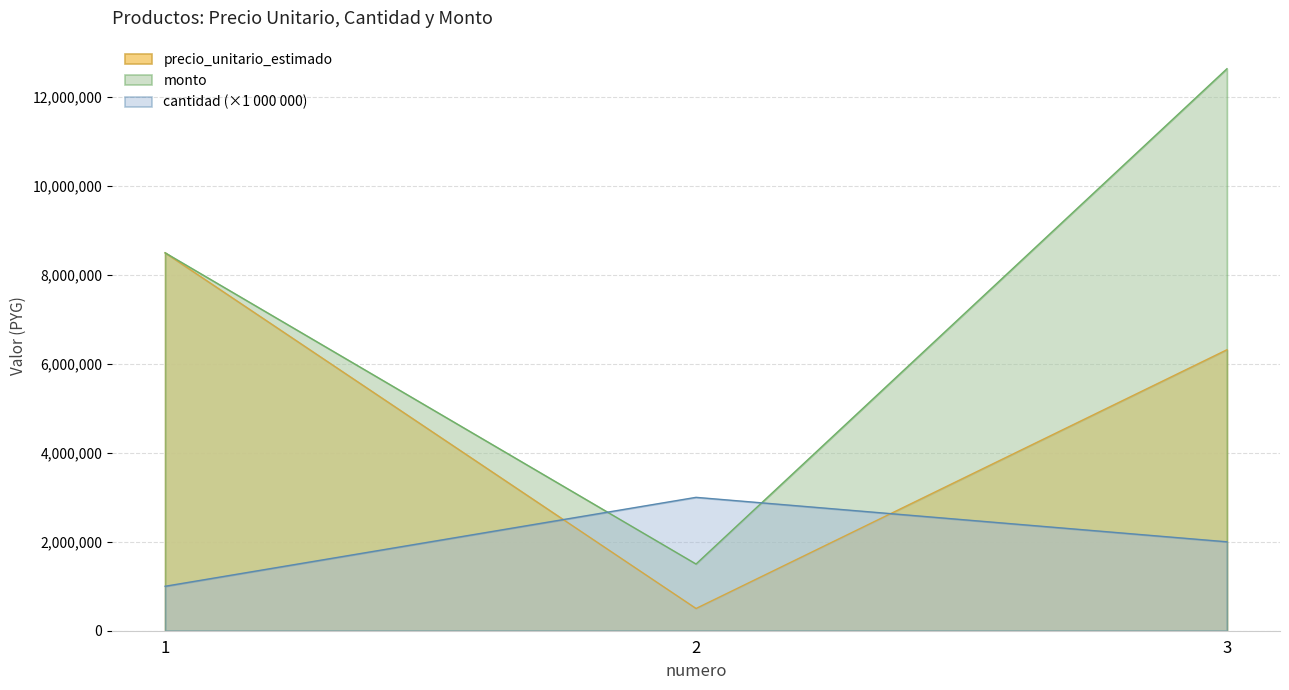

At which label does cantidad first exceed 2000000?

2